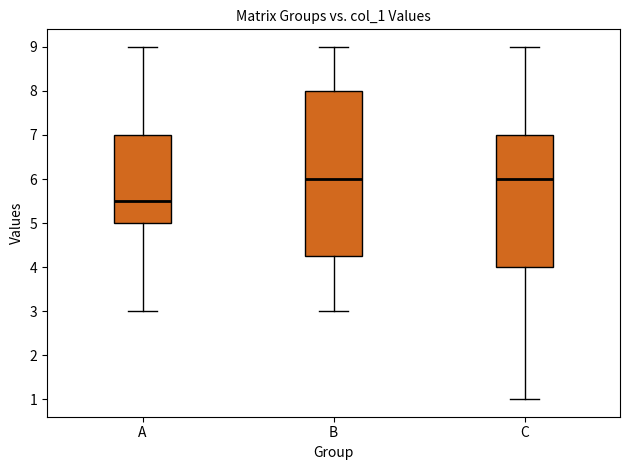

Reading left to right, transcribe this box plot: for each box, give where its median line is, the range the box spans, and where its two whiskers end, as read against the y-axis. The values are not printed on the chart, so give them approximately, as read against the axis.

A: median 5.5, box 5.0 to 7.0, whiskers 3.0 to 9.0
B: median 6.0, box 4.3 to 8.0, whiskers 3.0 to 9.0
C: median 6.0, box 4.0 to 7.0, whiskers 1.0 to 9.0